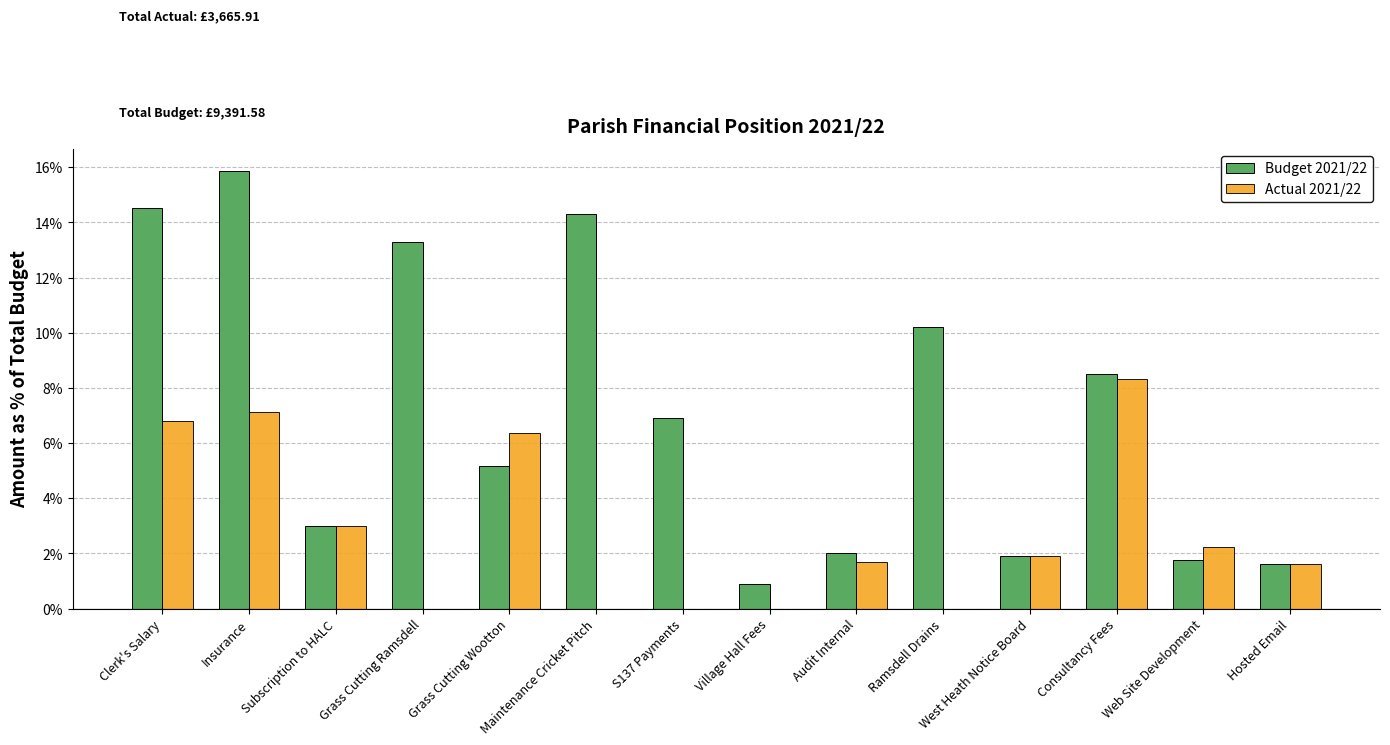

What is the average value of the Budget 2021/22 series?

7.1